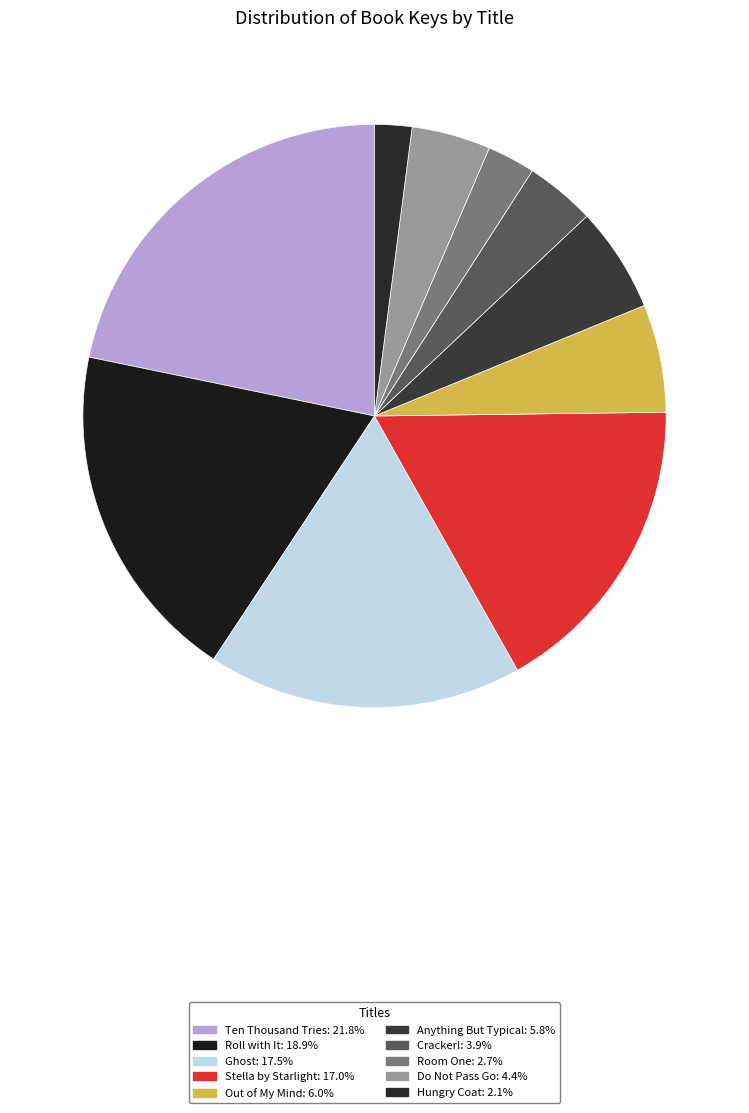

True or false: Do Not Pass Go accounts for 19% of the total.

False